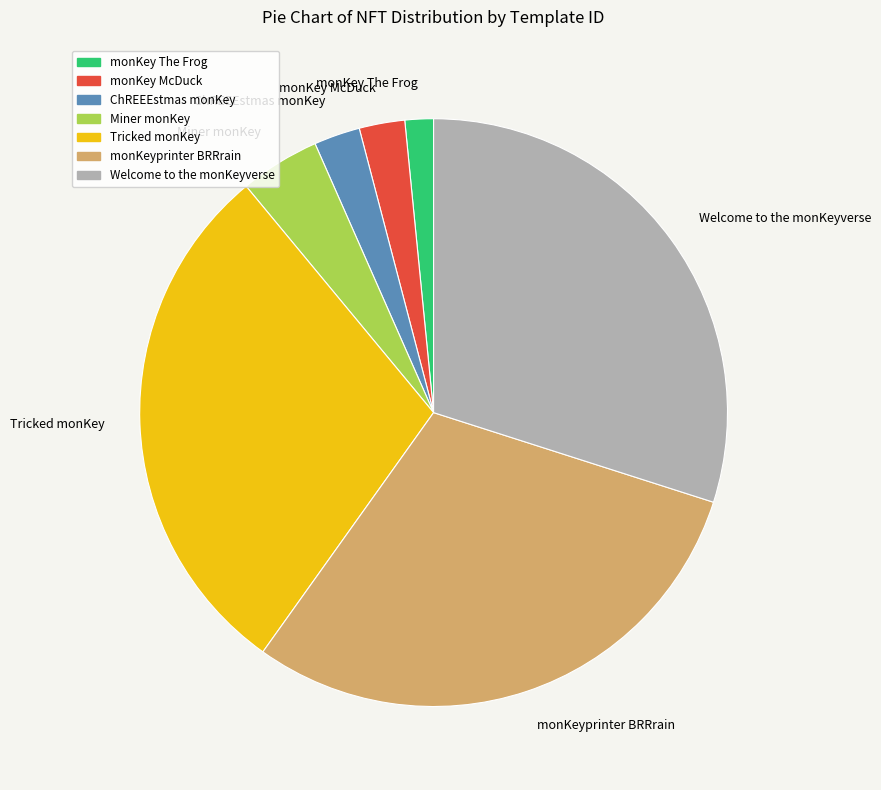

Is it true that monKey The Frog is 2% of the pie?

True